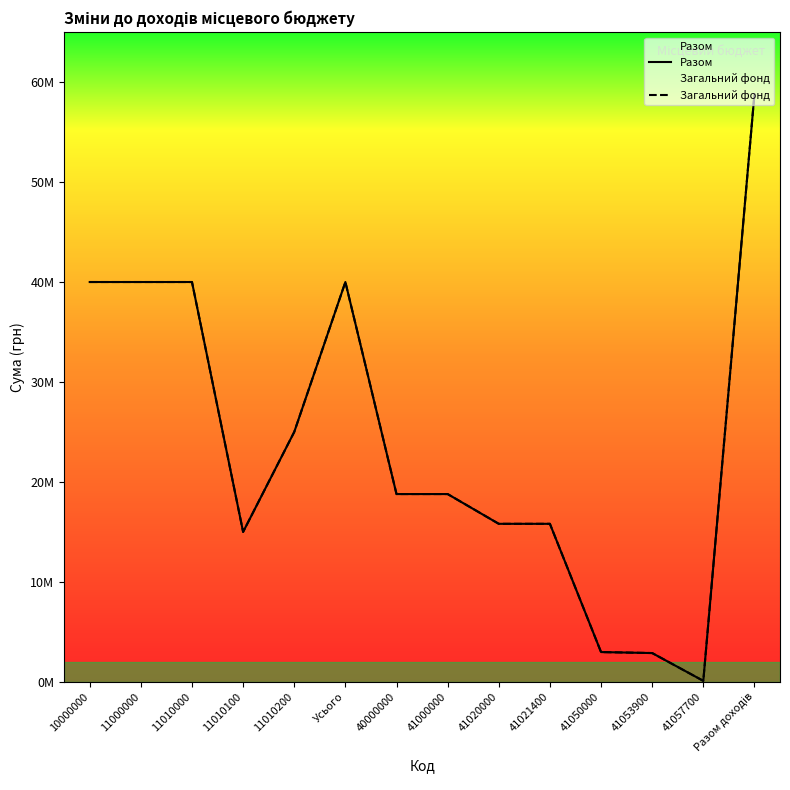

What are all the series names shown in the legend?

Разом, Загальний фонд